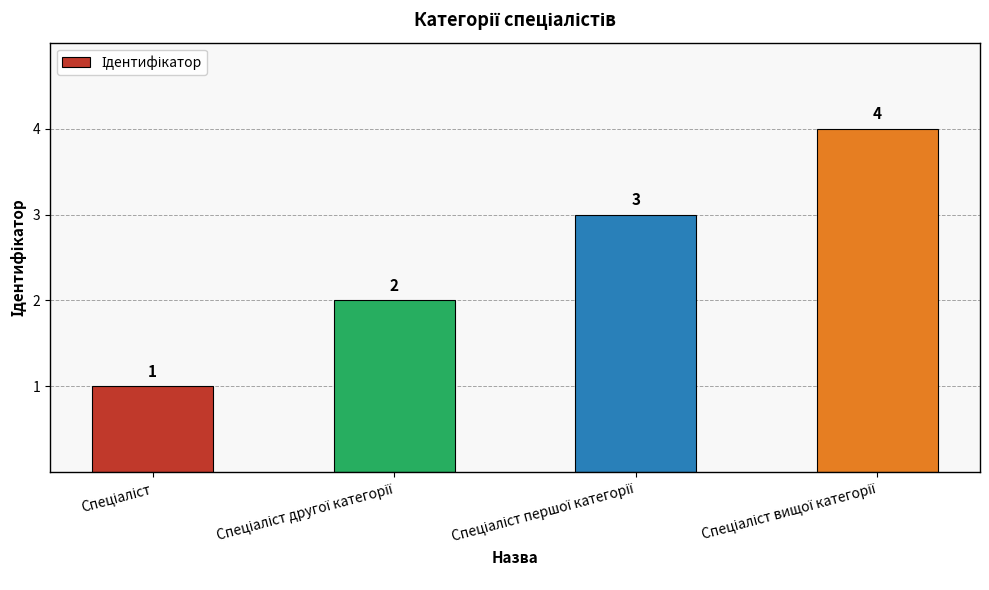

How many values are between 2 and 4?

3